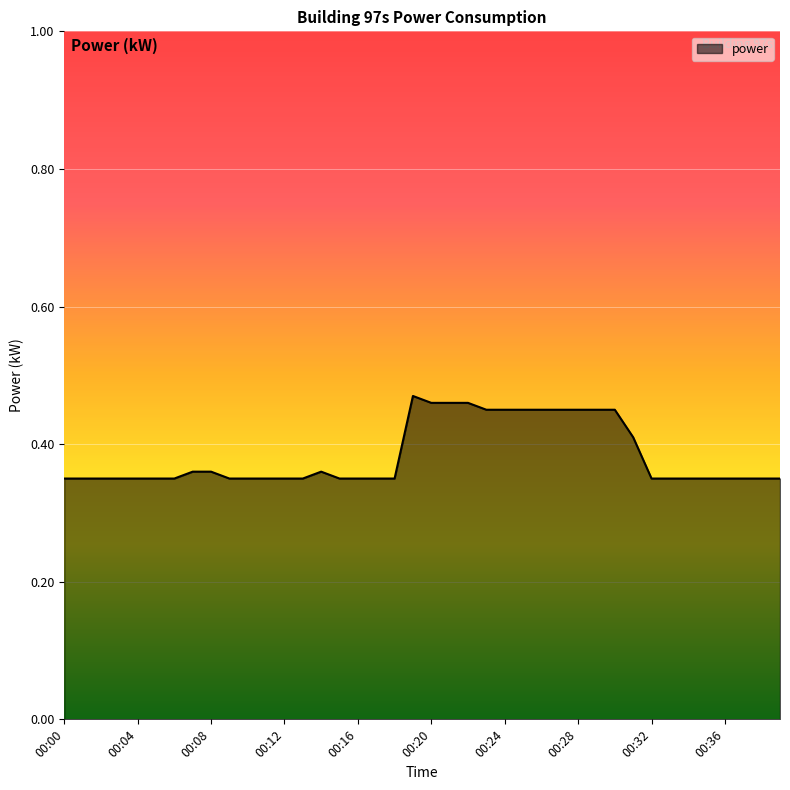

How many lines are shown in the chart?

1